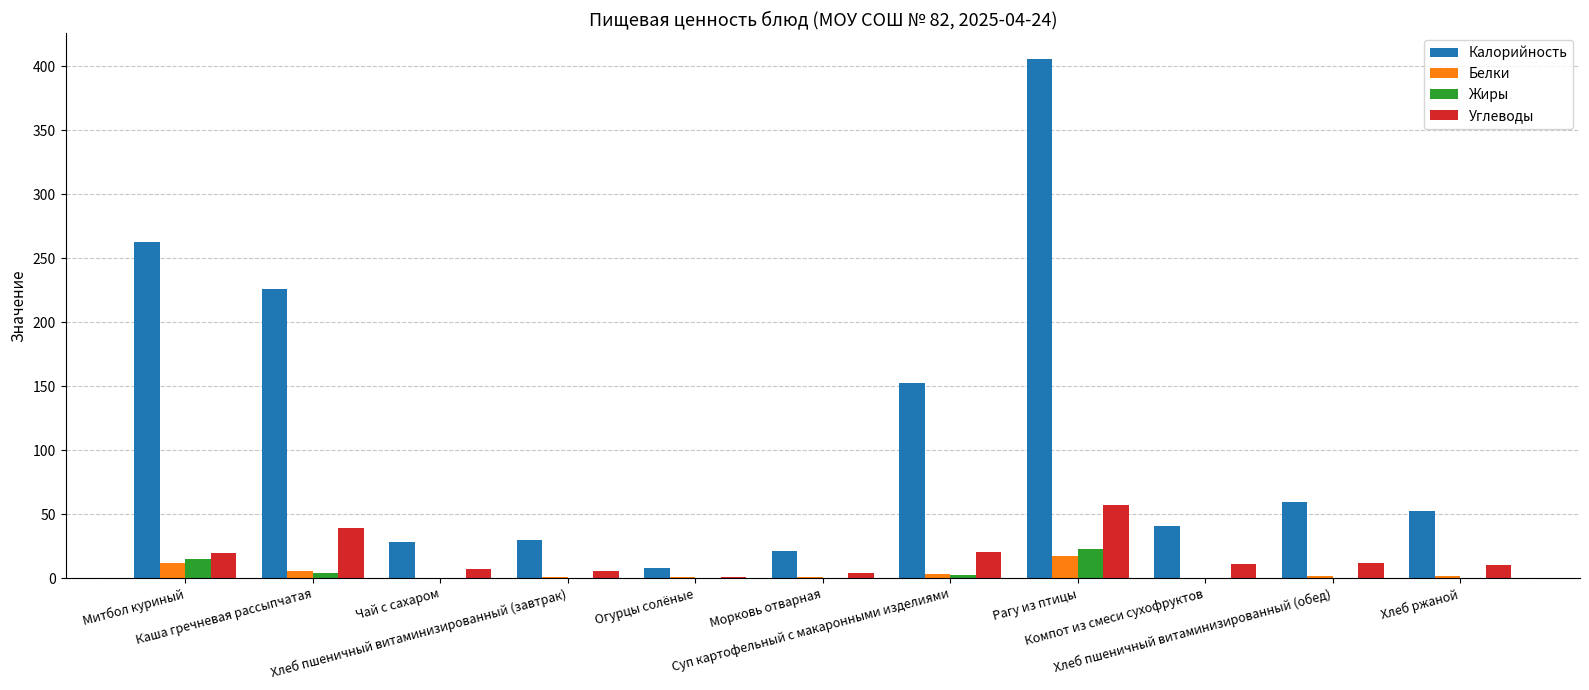

Which series has the largest total across all categories?

Калорийность